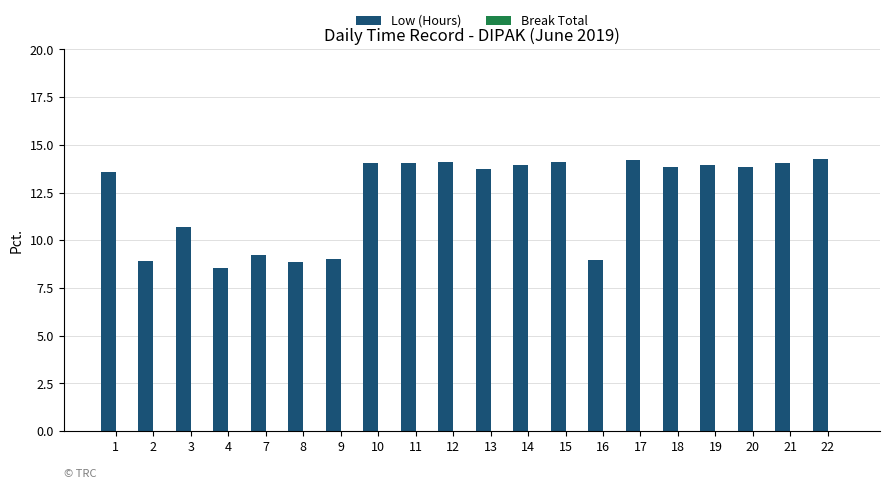

What is the value of the 6th bar from the left?

8.8